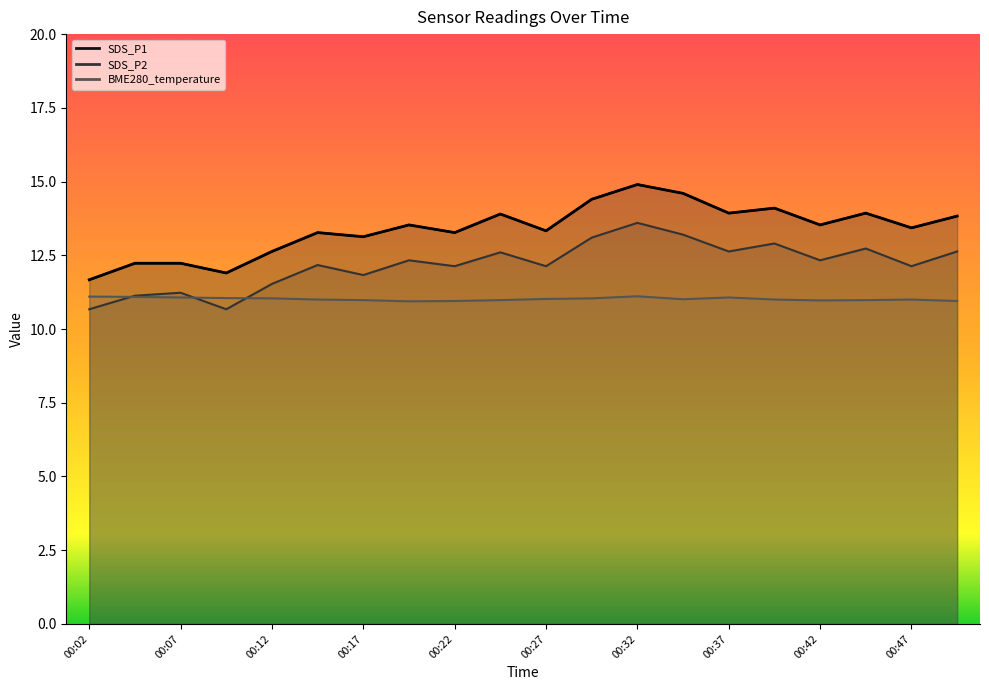

What is the average value of the BME280_temperature series?

11.0